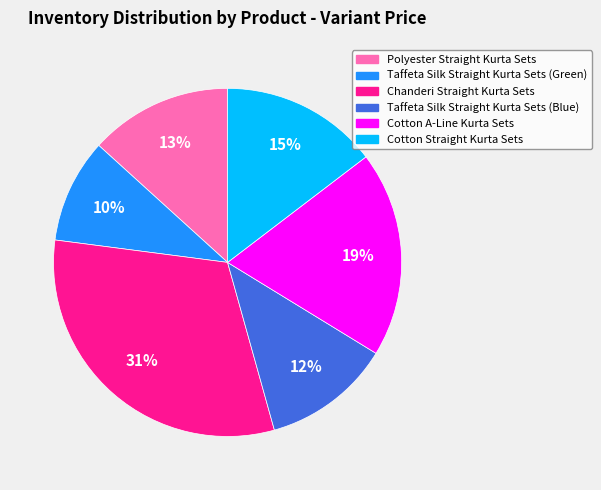

To the nearest percent, what portion does Taffeta Silk Straight Kurta Sets (Blue) represent?

12%